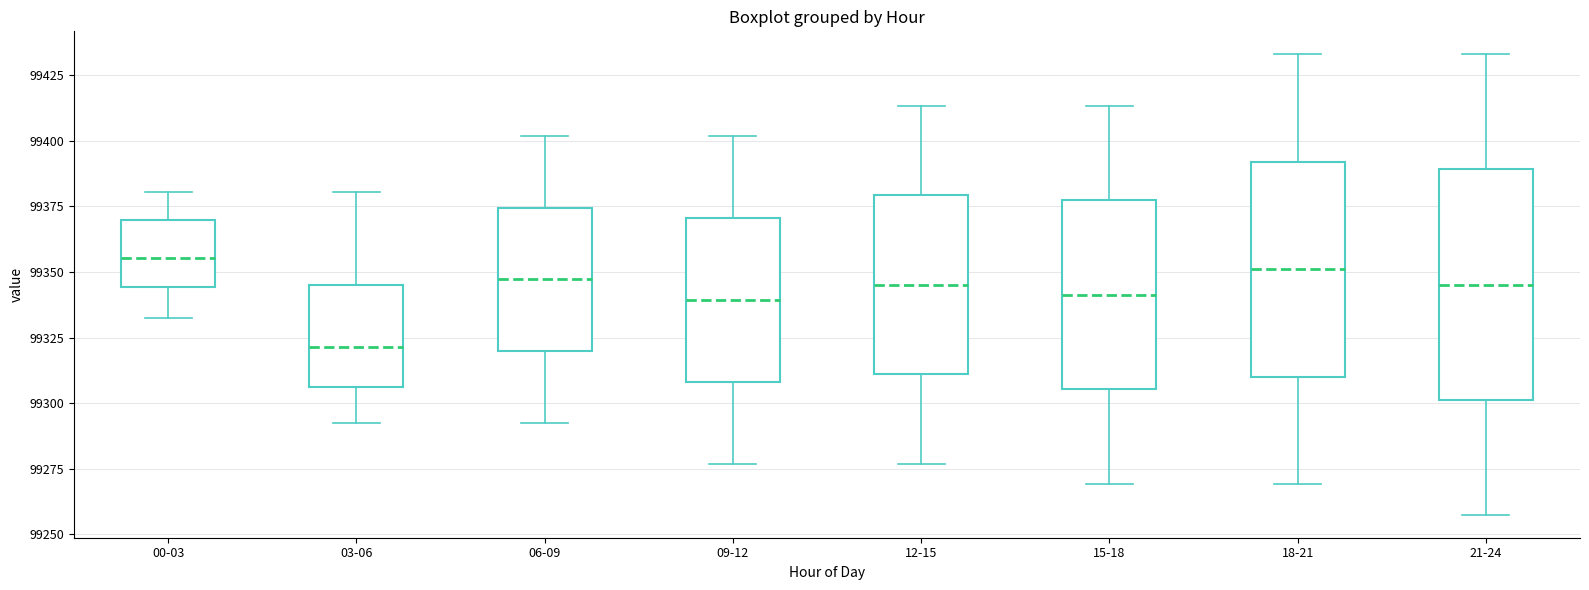

Which box has the lowest median line?

03-06